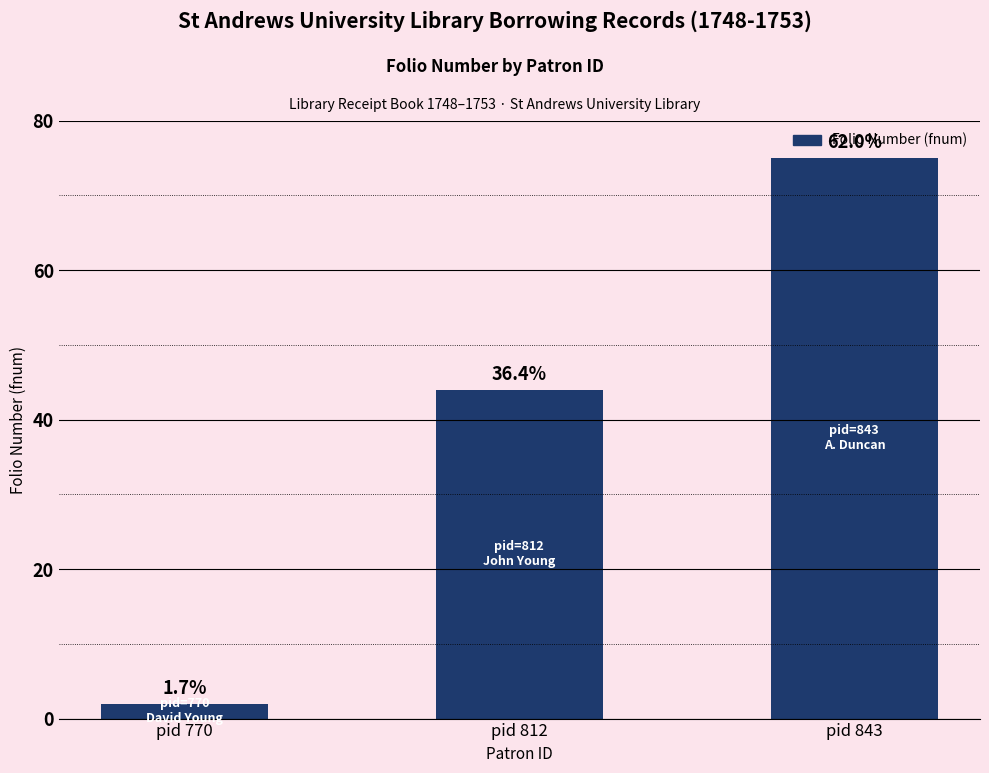

Which category has the lowest value across all series?

pid 770